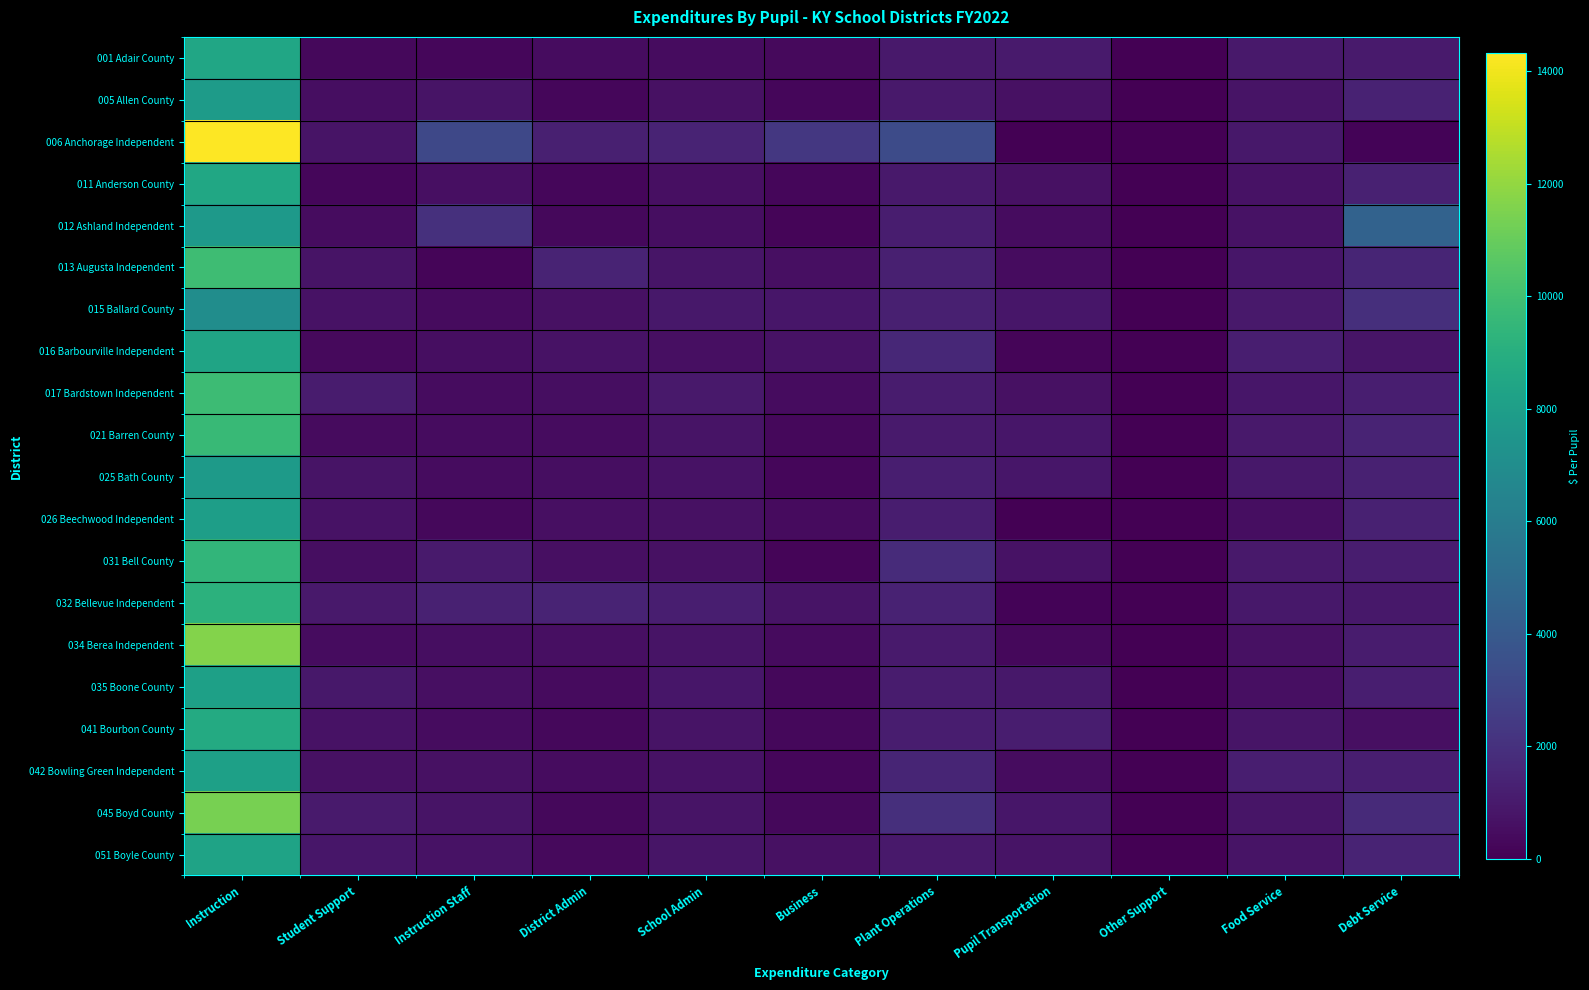

Which series has the largest total across all categories?

006 Anchorage Independent